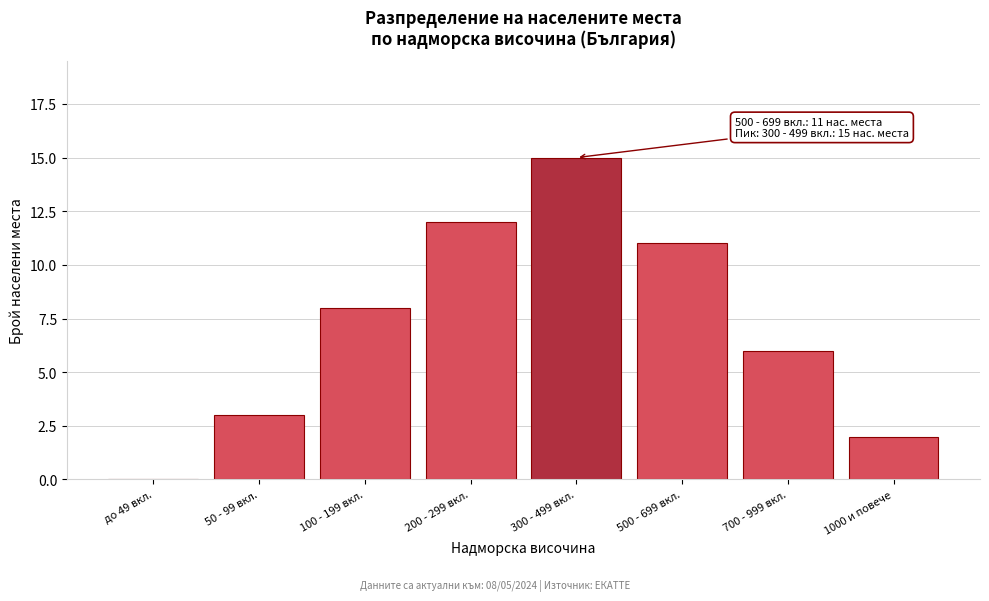

Reading right to left, what are all the values shown in this chart?

1000 и повече=2	700 - 999 вкл.=6	500 - 699 вкл.=11	300 - 499 вкл.=15	200 - 299 вкл.=12	100 - 199 вкл.=8	50 - 99 вкл.=3	до 49 вкл.=0